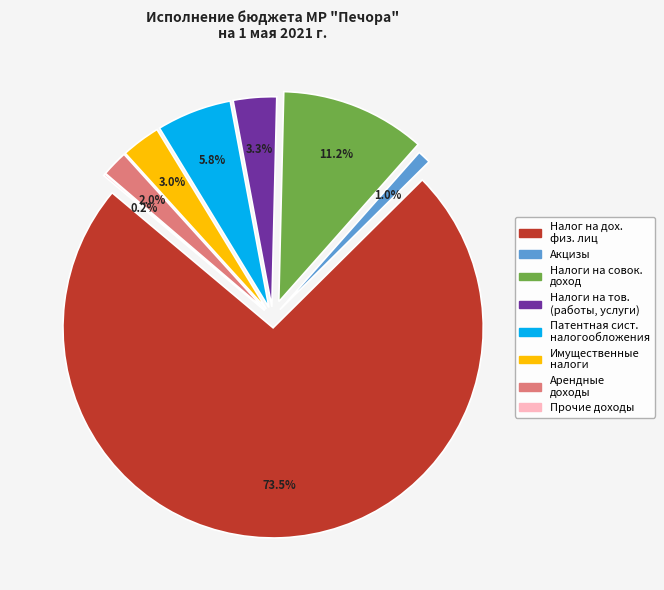

Does Налоги на совокупный доход account for over 50% of the chart?

No